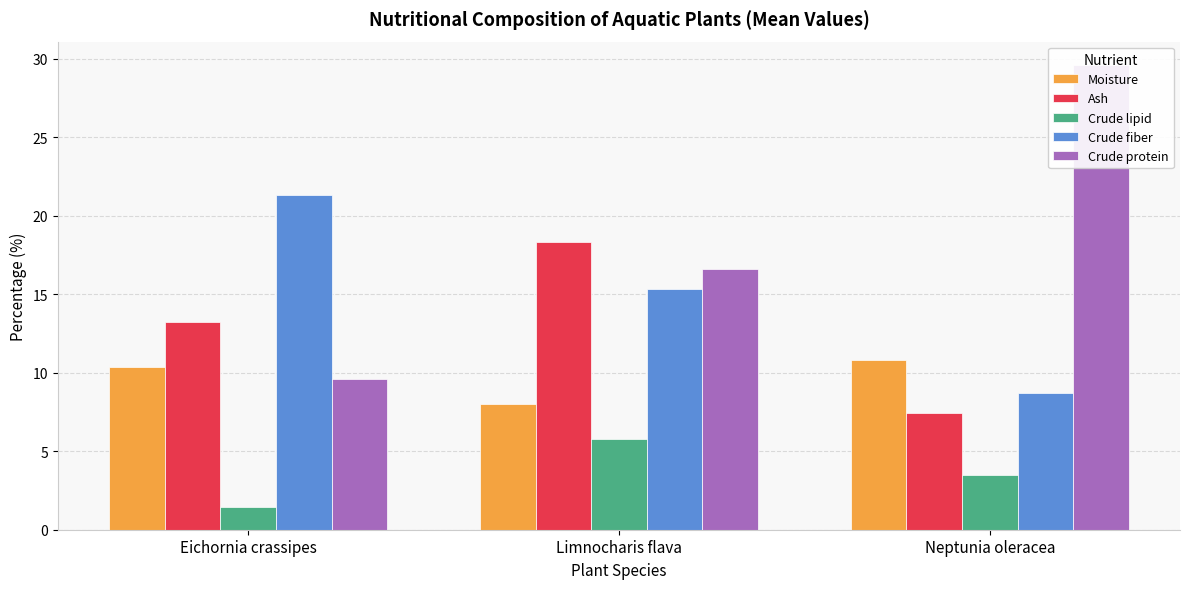

What is the maximum value for Moisture?

10.8